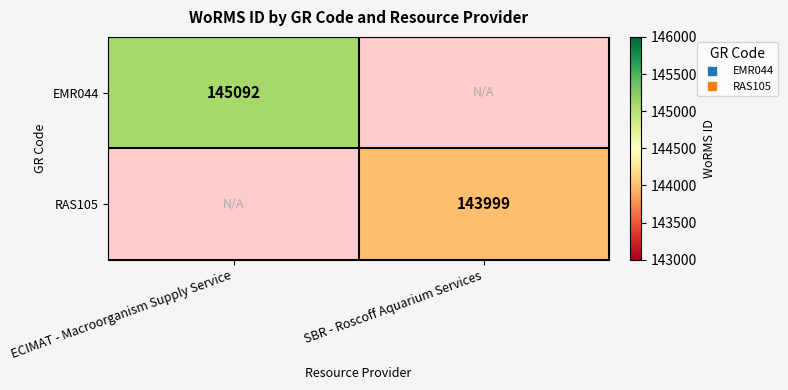

What value does the EMR044 series have at ECIMAT - Macroorganism Supply Service?

145092.0